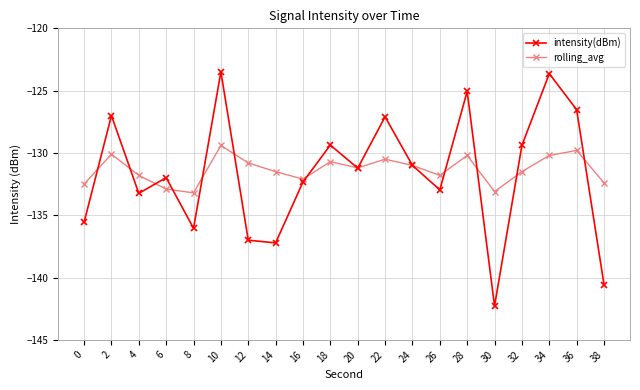

Where does the intensity(dBm) series first go above -131?

2